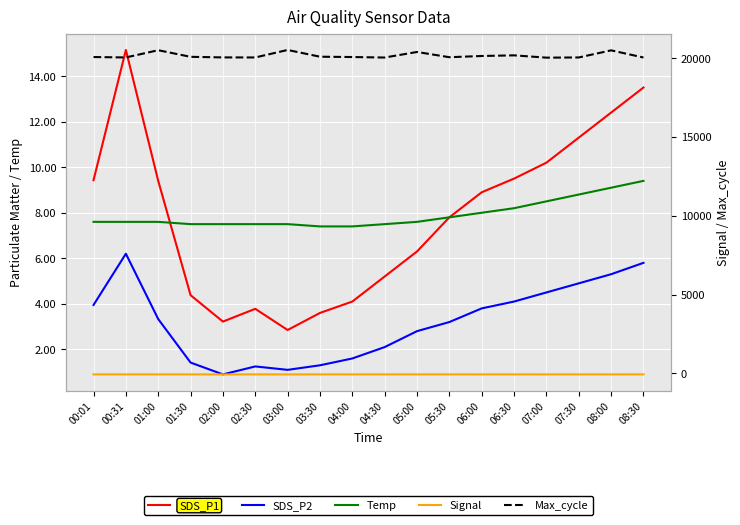

What is the label of the 17th point from the left?

08:00